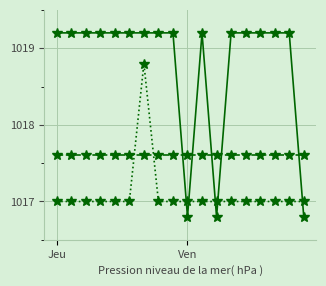

What is the greatest value displayed?

1019.2